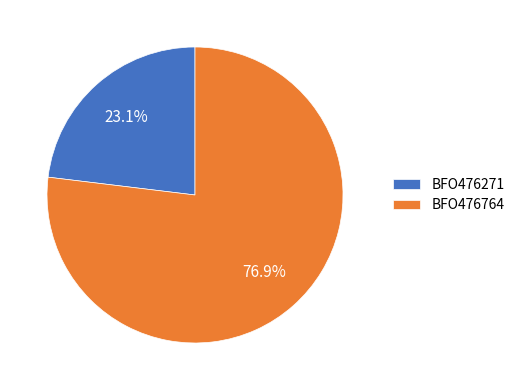

What percentage is the BFO476271 slice, to the nearest percent?

23%